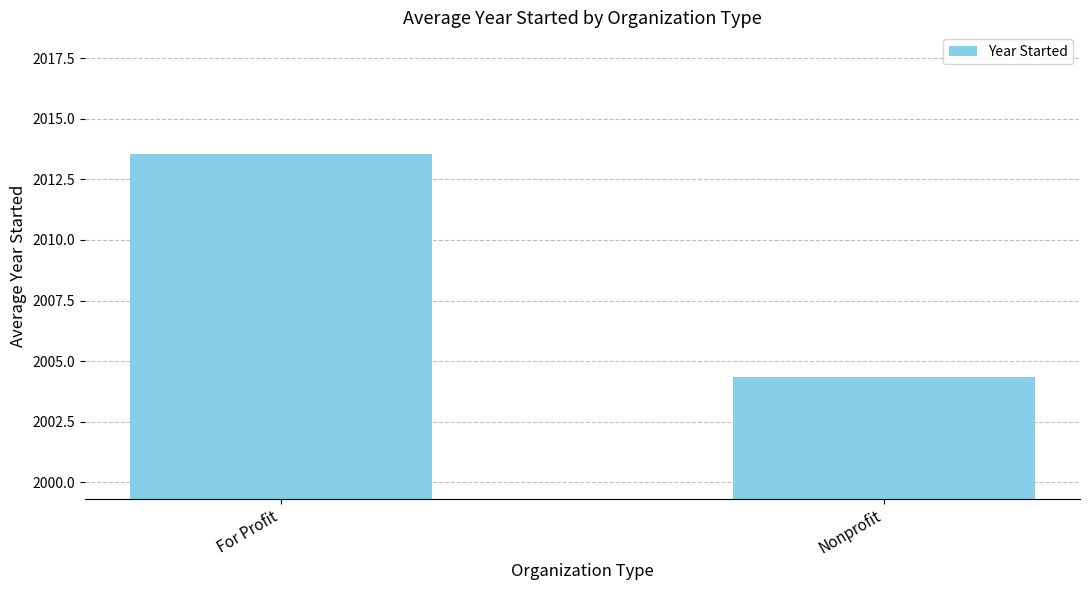

What is the average value?

2008.9